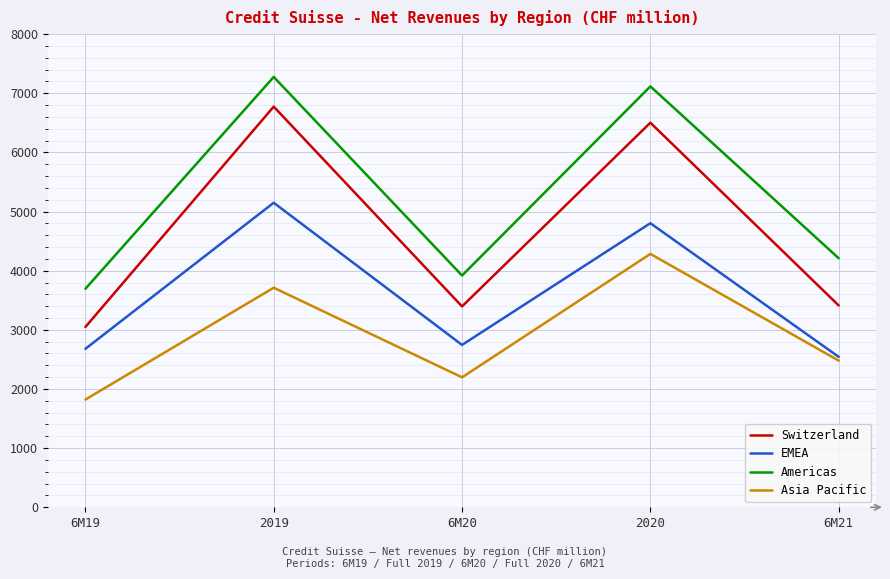

Which category has the lowest value in the Switzerland series?

6M19